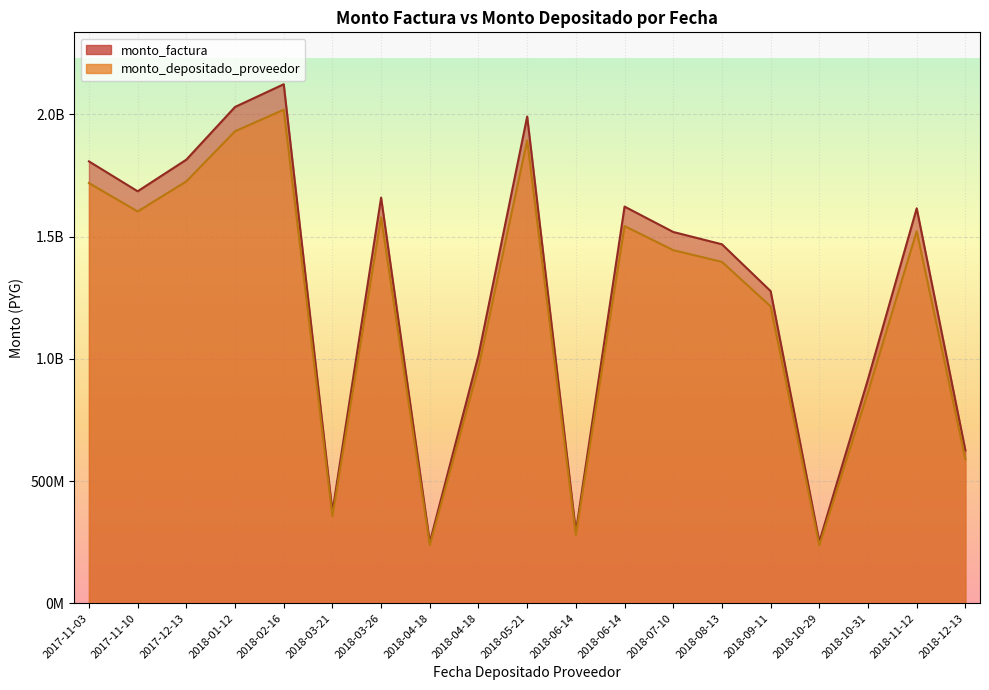

Reading left to right, list all the values displayed in this chart.

monto_factura: 2017-11-03=1807265691	2017-11-10=1685013165	2017-12-13=1814358645	2018-01-12=2029876398	2018-02-16=2122781067	2018-03-21=374220000	2018-03-26=1659045960	2018-04-18=249480000	2018-04-18=1014029280	2018-05-21=1990756350	2018-06-14=293139000	2018-06-14=1622311119	2018-07-10=1518536448	2018-08-13=1468133073	2018-09-11=1276645194	2018-10-29=251642160	2018-10-31=916501014	2018-11-12=1615327362	2018-12-13=625138074
monto_depositado_proveedor: 2017-11-03=1718676813	2017-11-10=1602416883	2017-12-13=1725422083	2018-01-12=1930375548	2018-02-16=2018726199	2018-03-21=355876416	2018-03-26=1577722543	2018-04-18=237250944	2018-04-18=964323408	2018-05-21=1893173093	2018-06-14=278769859	2018-06-14=1542788377	2018-07-10=1444100552	2018-08-13=1396167859	2018-09-11=1214066368	2018-10-29=237028613	2018-10-31=863277301	2018-11-12=1521520896	2018-12-13=588834602